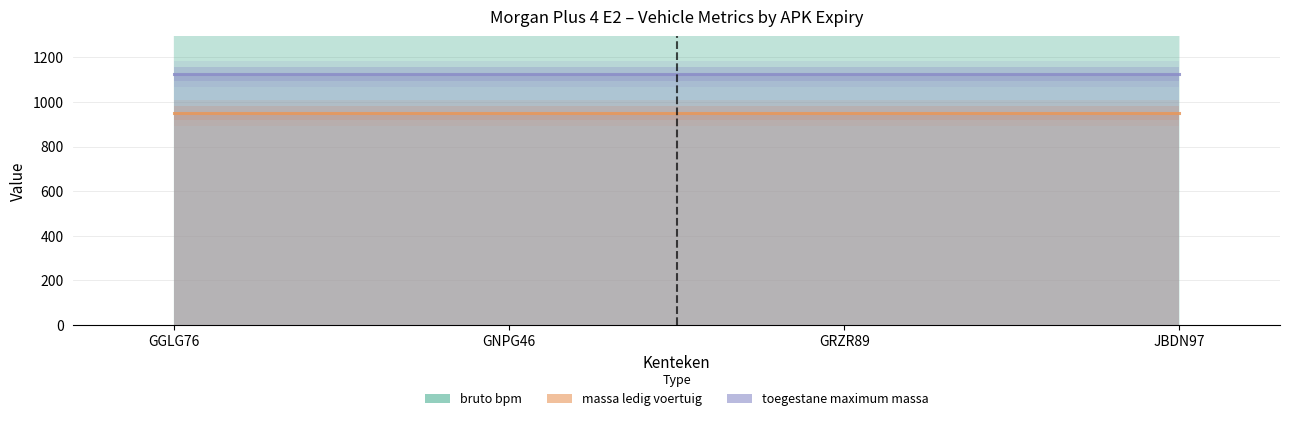

Does the chart display data point markers on the line(s)?

No